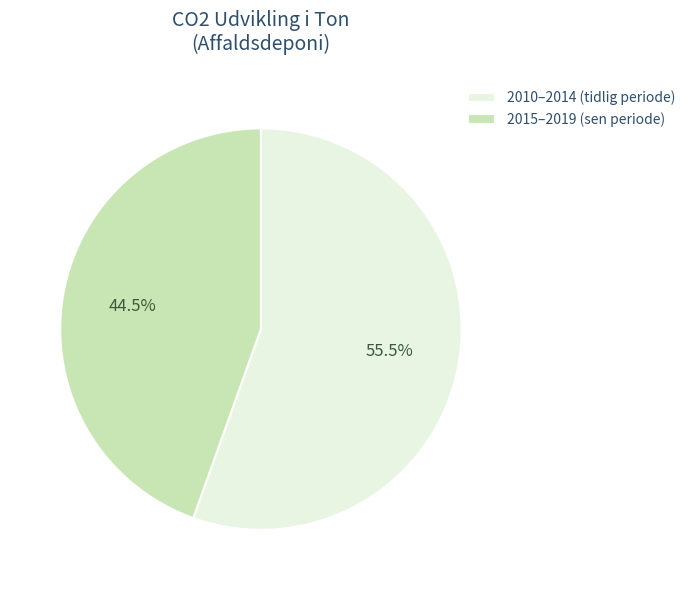

Which category has the biggest portion of the pie?

2010–2014 (tidlig periode)